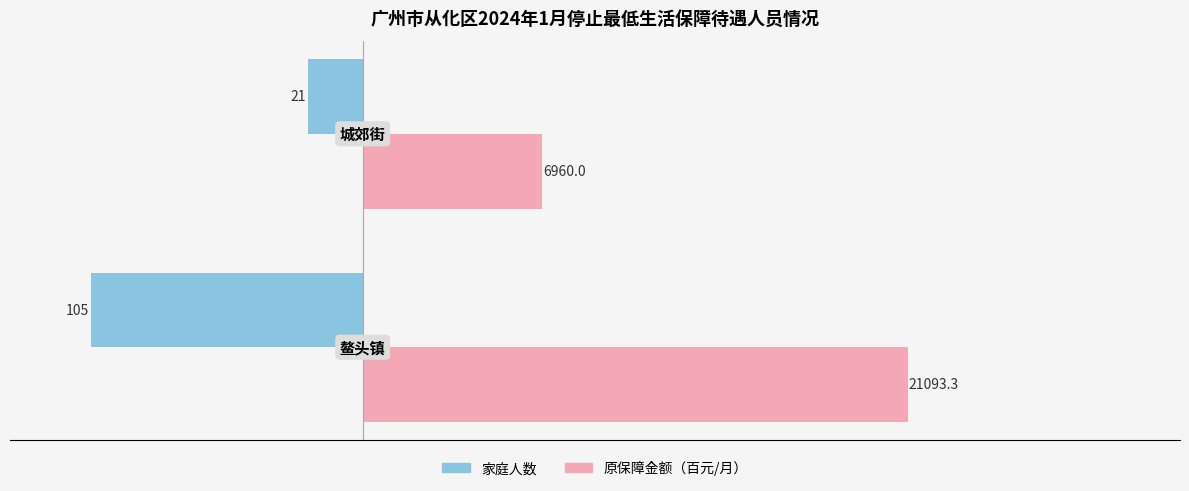

List the series in order of their overall mean, lowest first.

家庭人数, 原保障金额（百元/月）